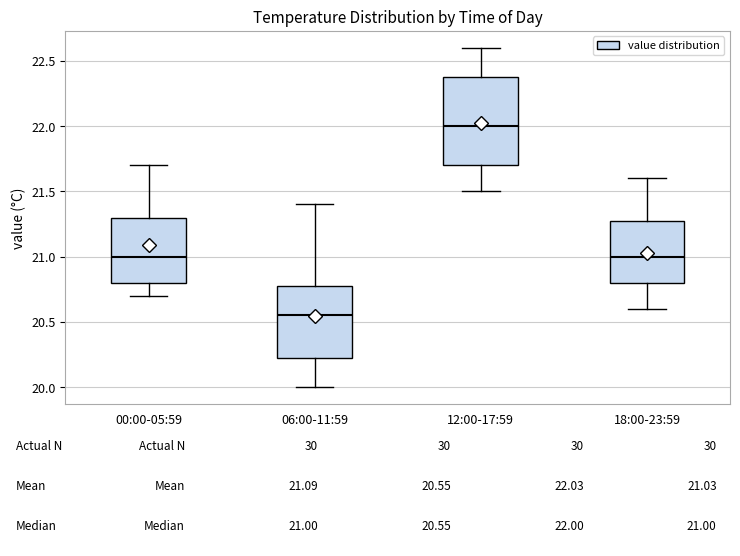

Comparing the boxes themselves (not the whiskers), which one is the tallest?

12:00-17:59